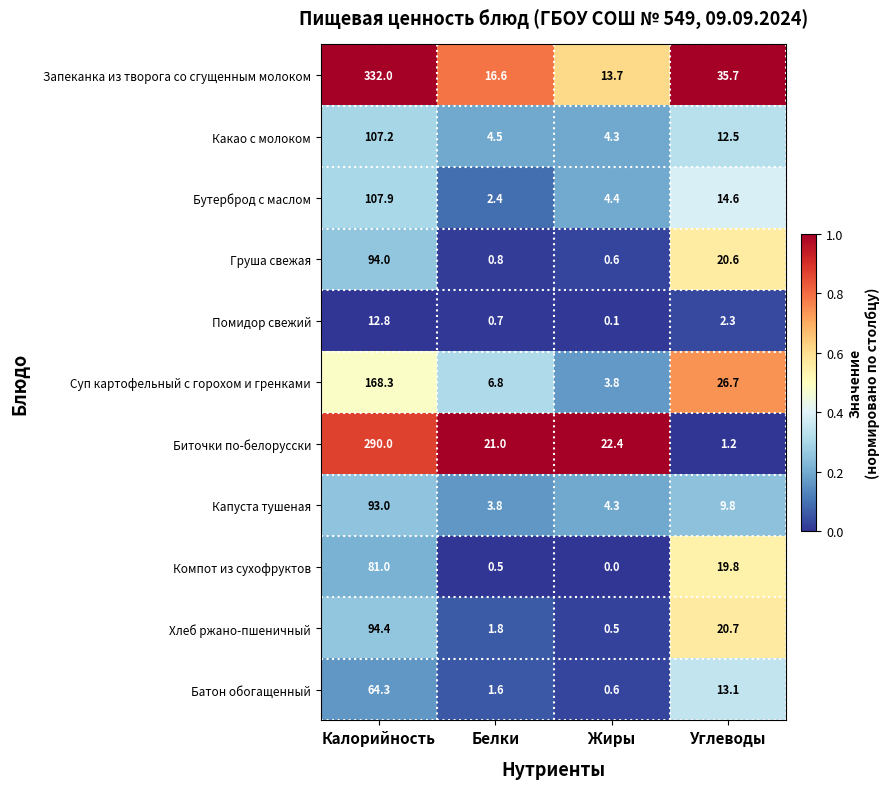

Which series has the largest total across all categories?

Запеканка из творога со сгущенным молоком